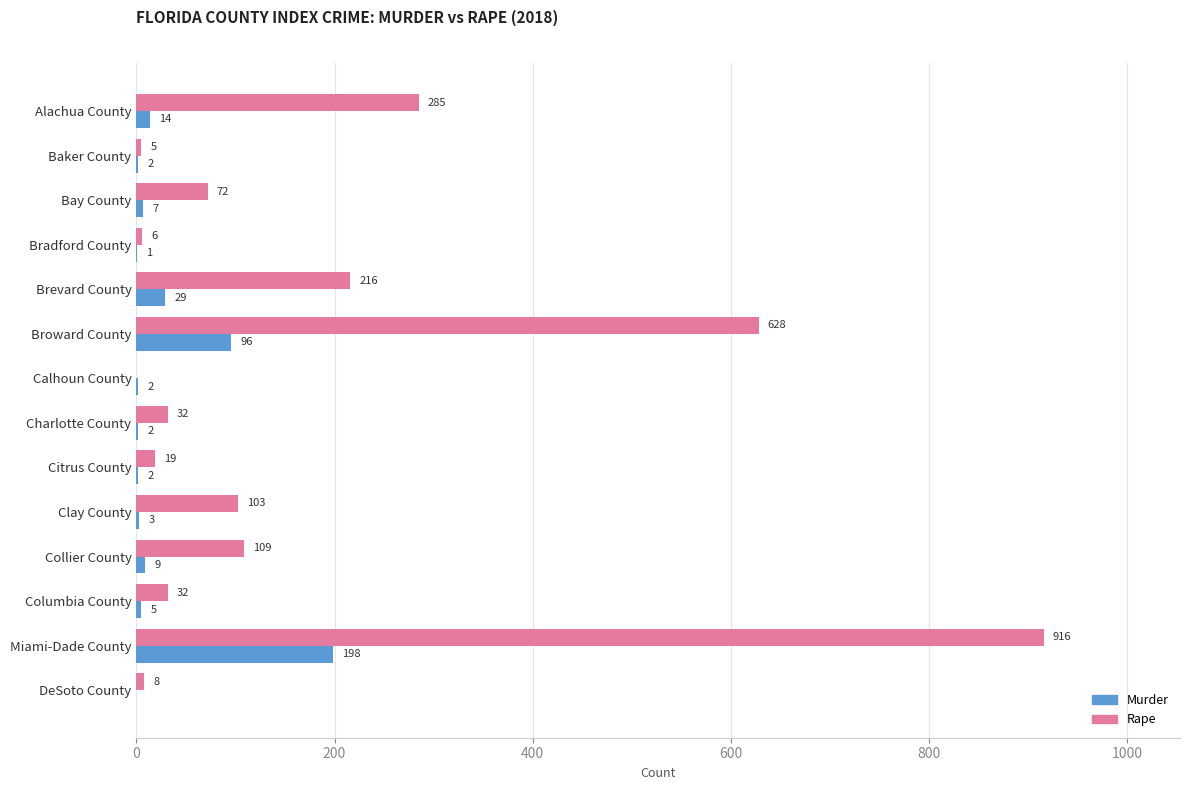

True or false: Murder has a value of 7 at Bay County.

True